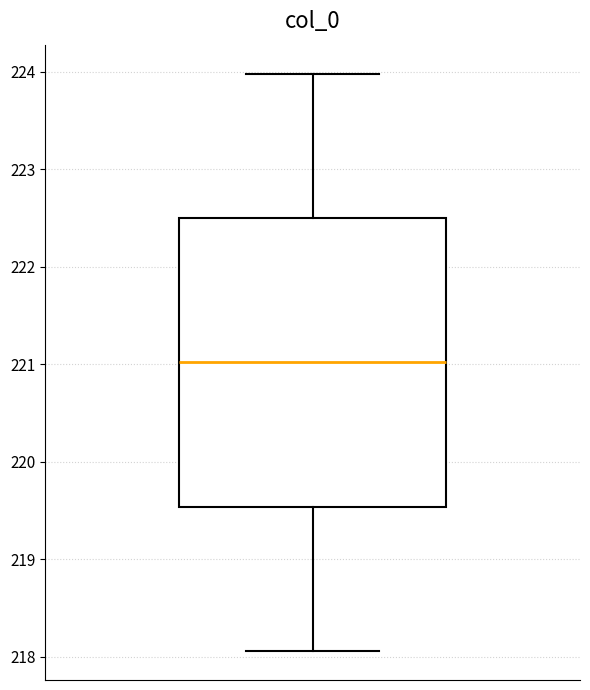

Where does the median line of the box sit on the y-axis? The values are not printed on the chart, so give them approximately, as read against the axis.

221.0